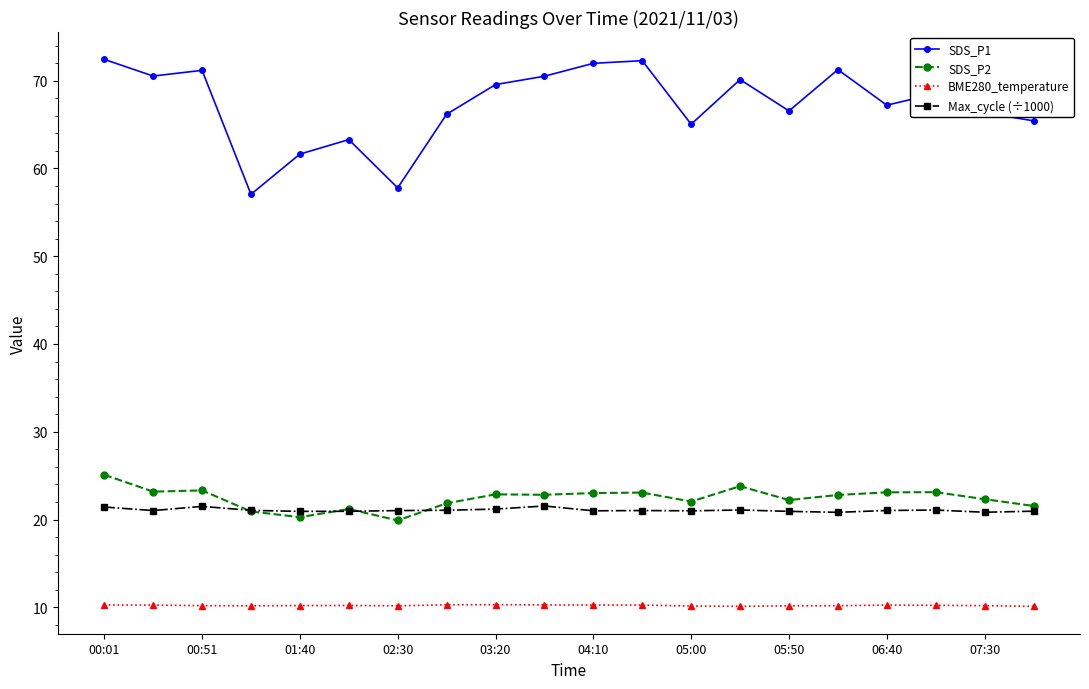

Which series has the widest spread of values?

SDS_P1